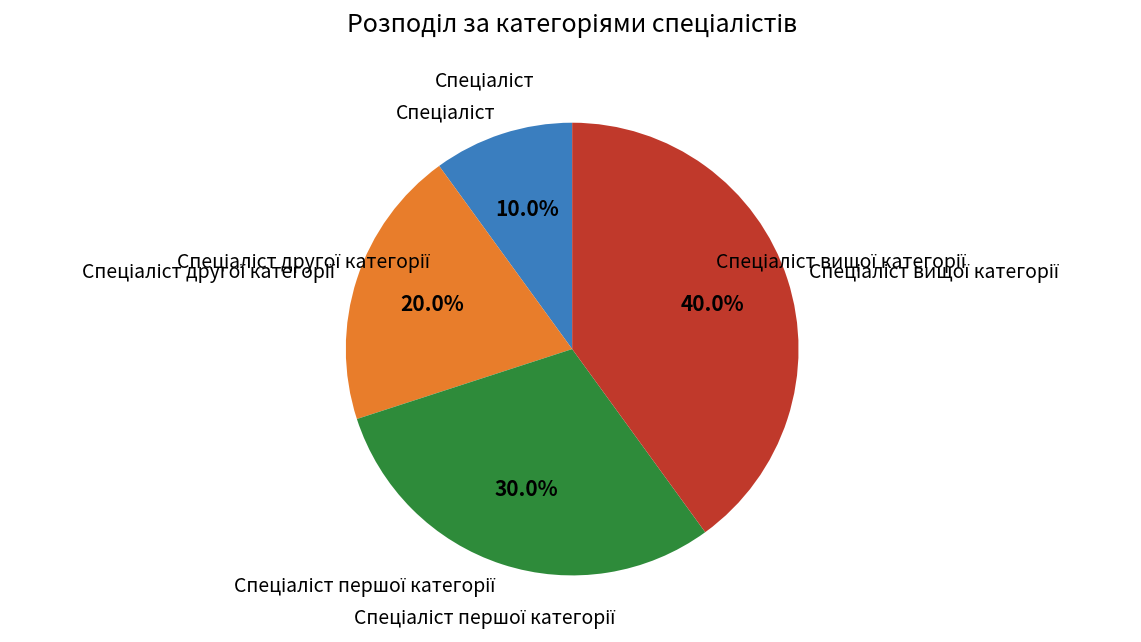

How many slices are in this pie chart?

4